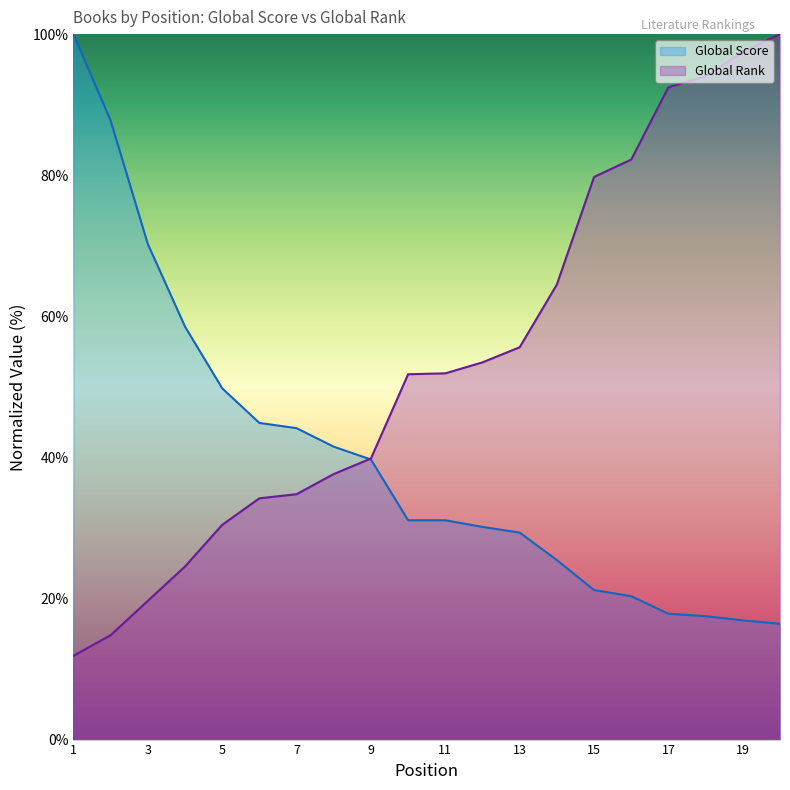

True or false: Global Score has more than 2 interior local peaks.

False